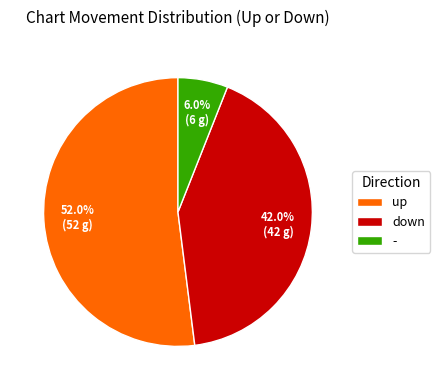

How much of the chart is everything except down?

58.0%